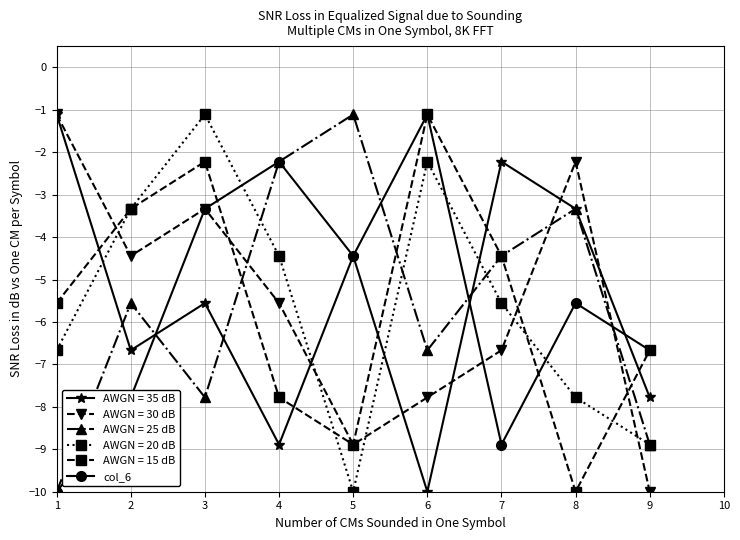

What is the value of the AWGN = 20 dB point at the 7th from the left?

-5.6